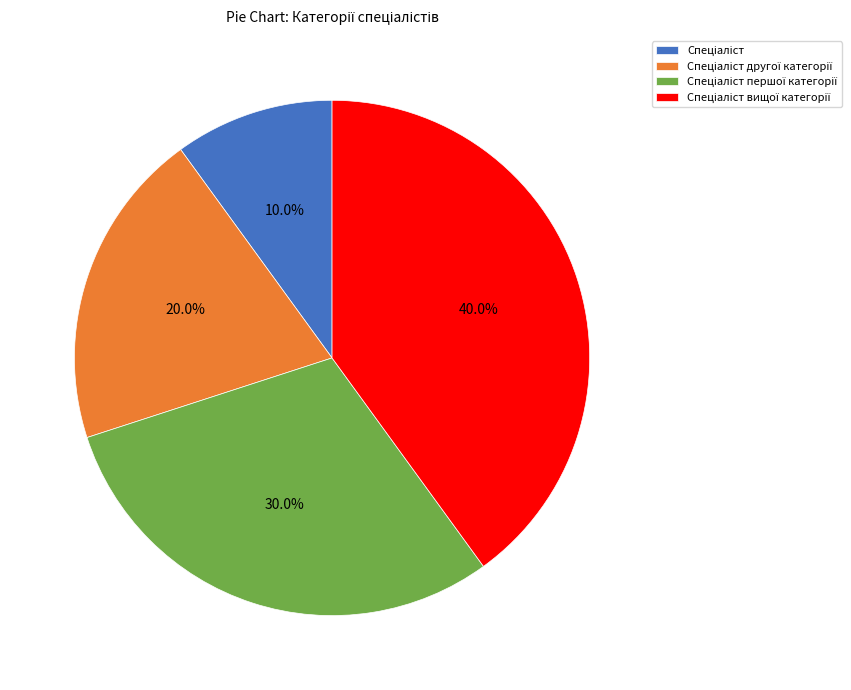

Does any single category account for the majority?

No